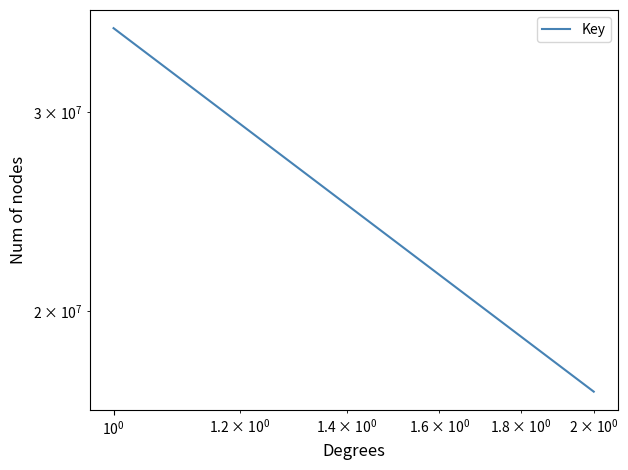

How many lines are shown in the chart?

1